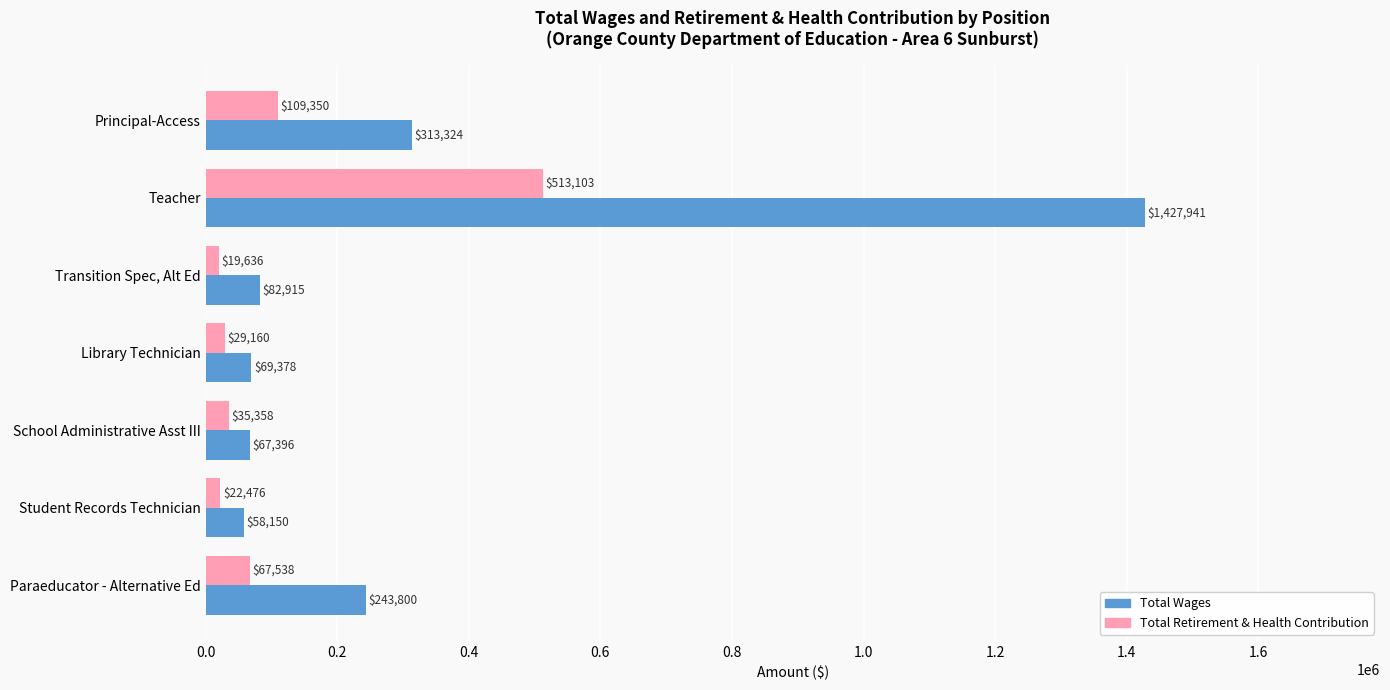

What is the difference between the highest and lowest values at Paraeducator - Alternative Ed?

176262